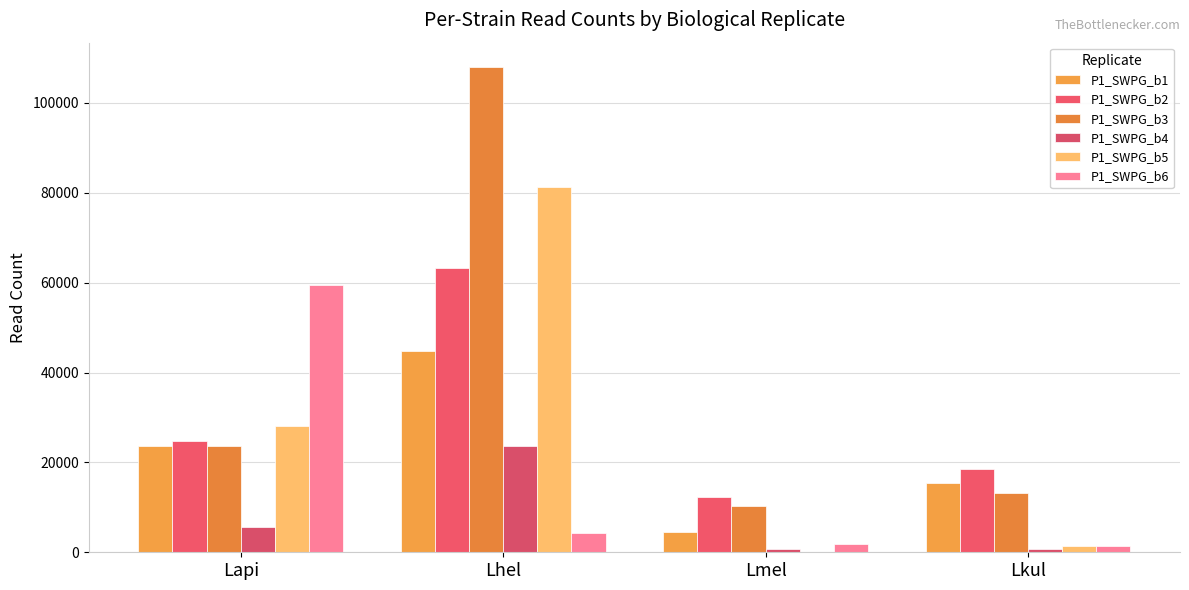

What is the label of the 1st bar from the left?

Lapi